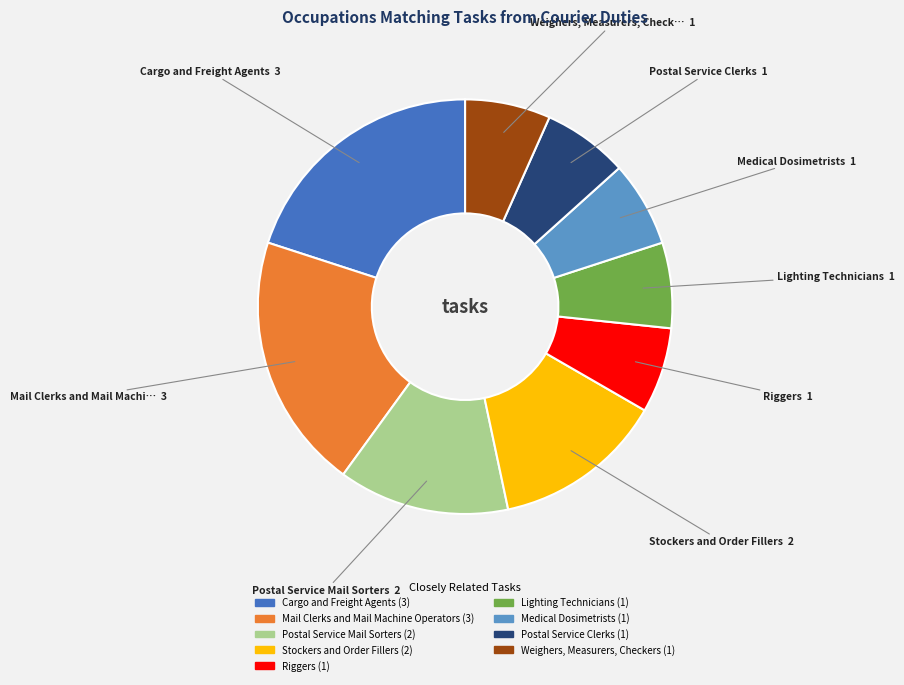

Does Riggers account for over 50% of the chart?

No